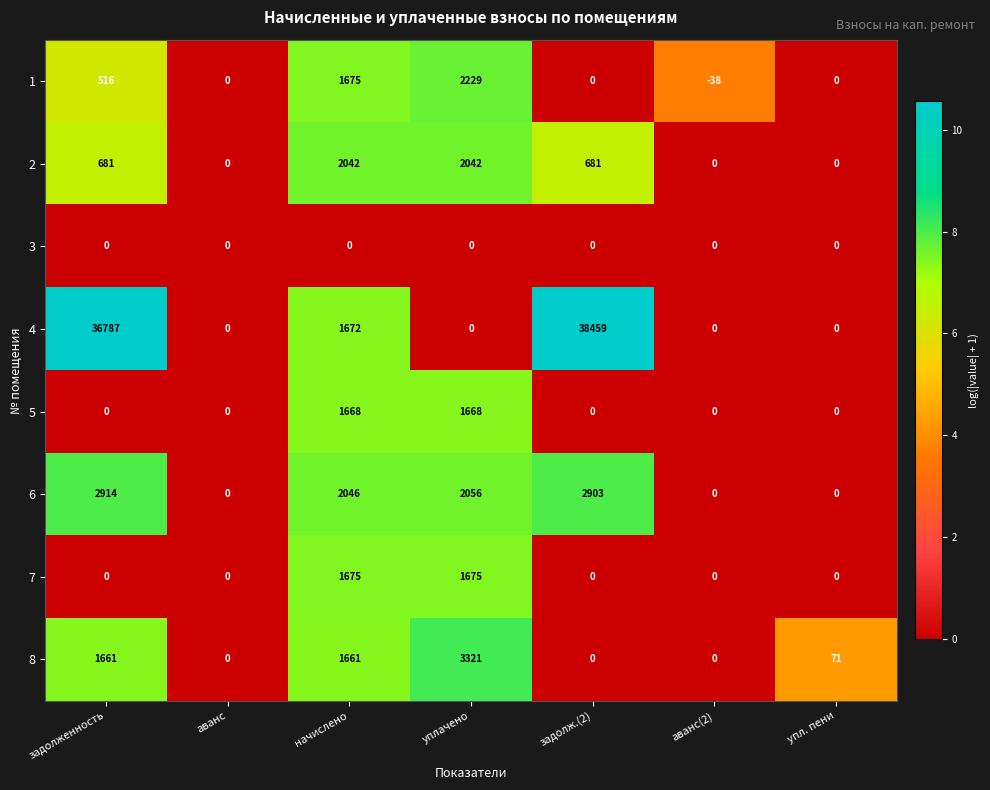

What is the sum of all 4 values?

76918